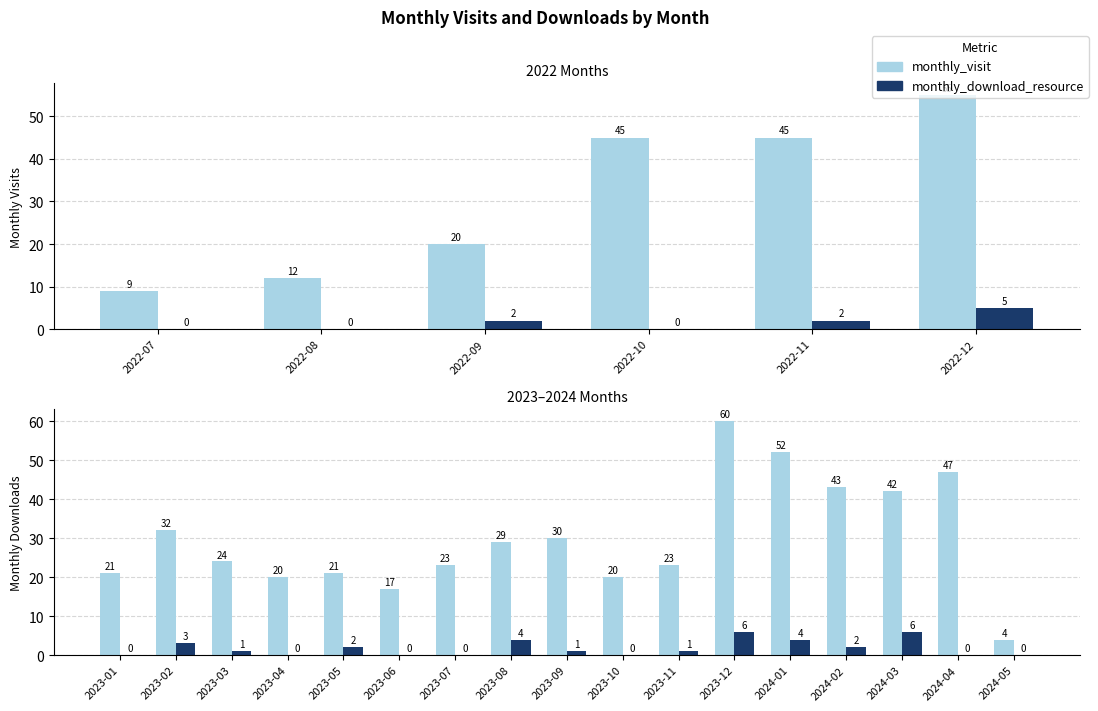

What is the spread (max minus min) of values at 2023-09?

29